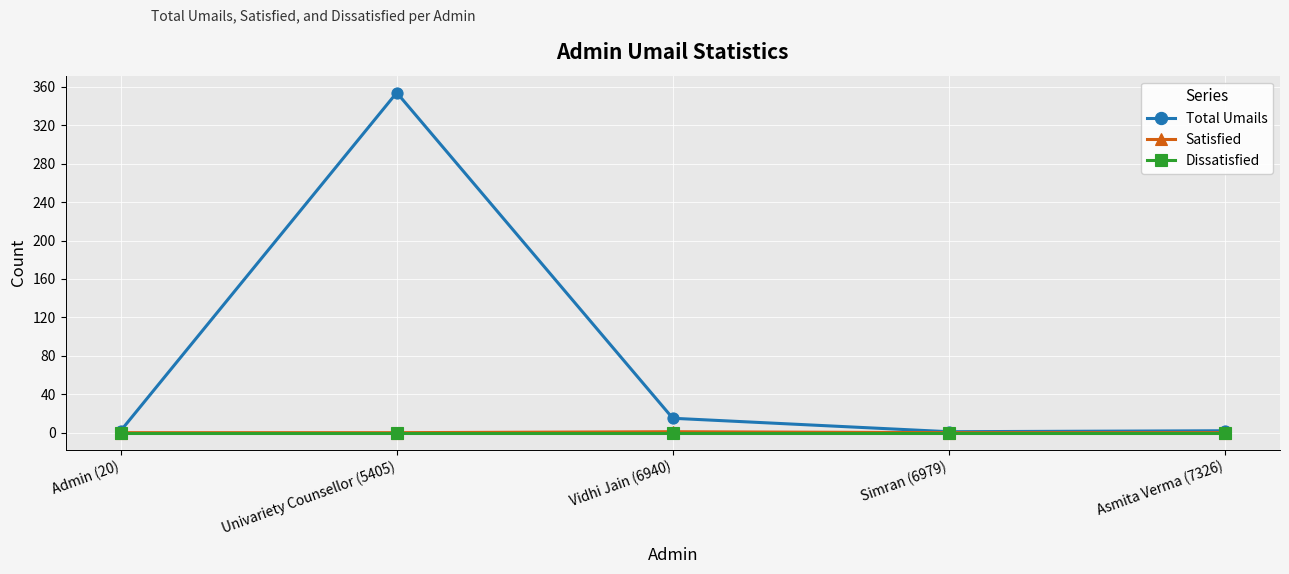

Which series has the largest total across all categories?

Total Umails